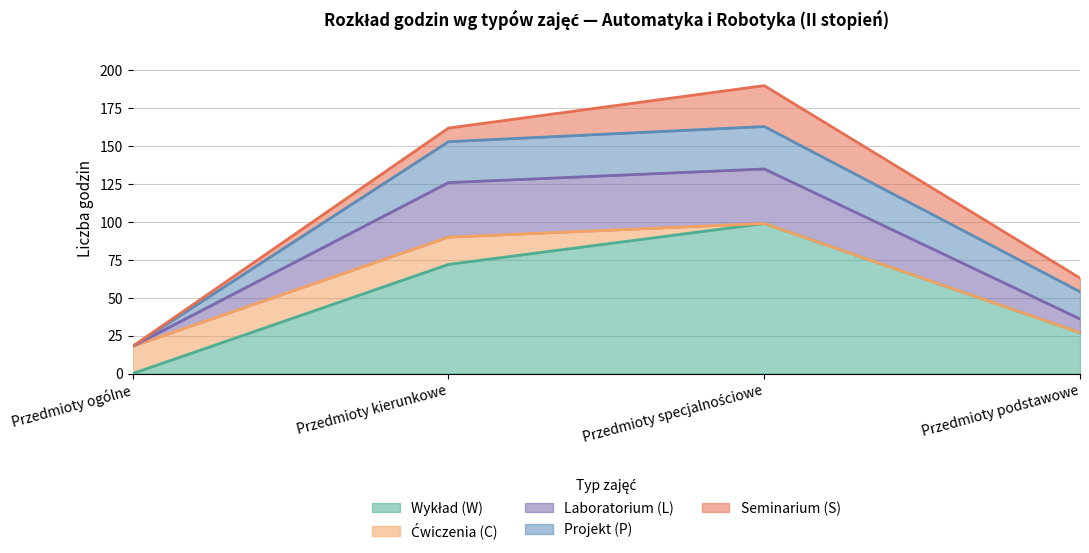

What is the total value across all series at Przedmioty podstawowe?

63